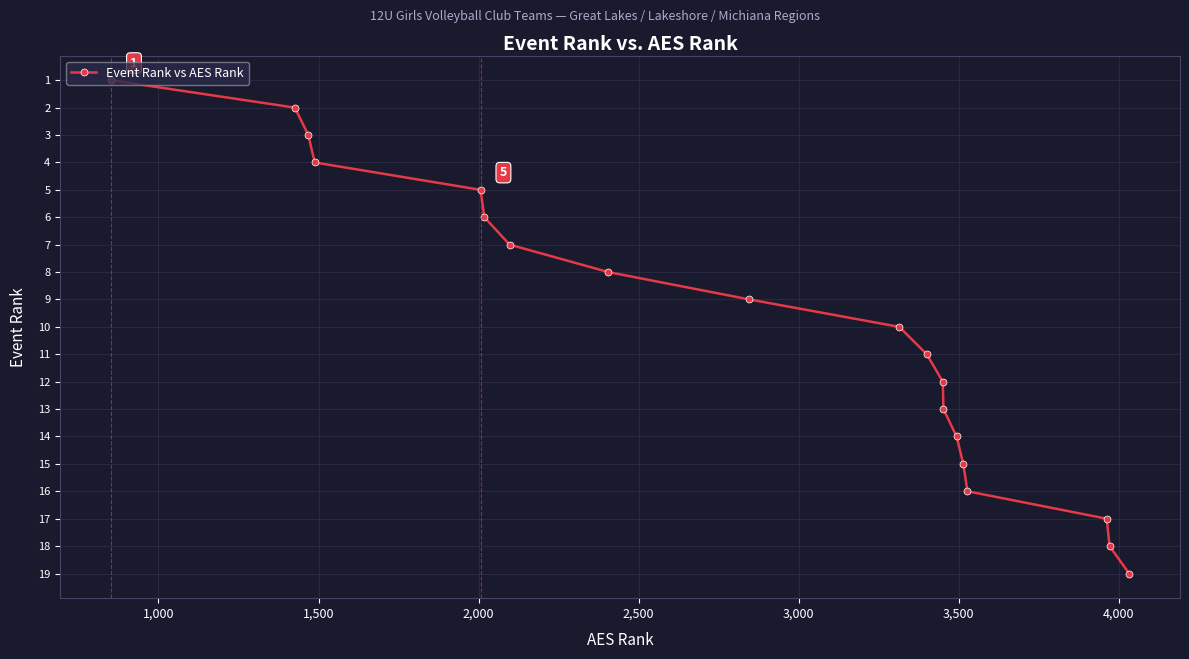

What is the maximum value shown in the chart?

19